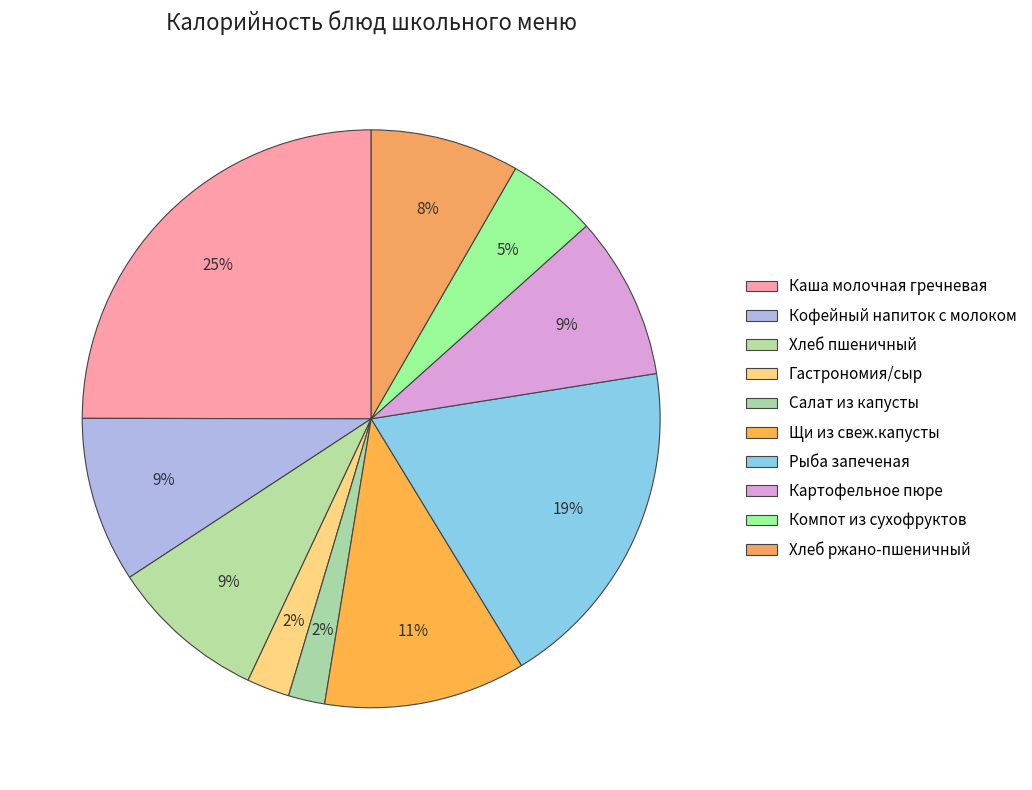

What is the ratio of the value at Кофейный напиток с молоком to the value at Щи из свеж.капусты?

0.8